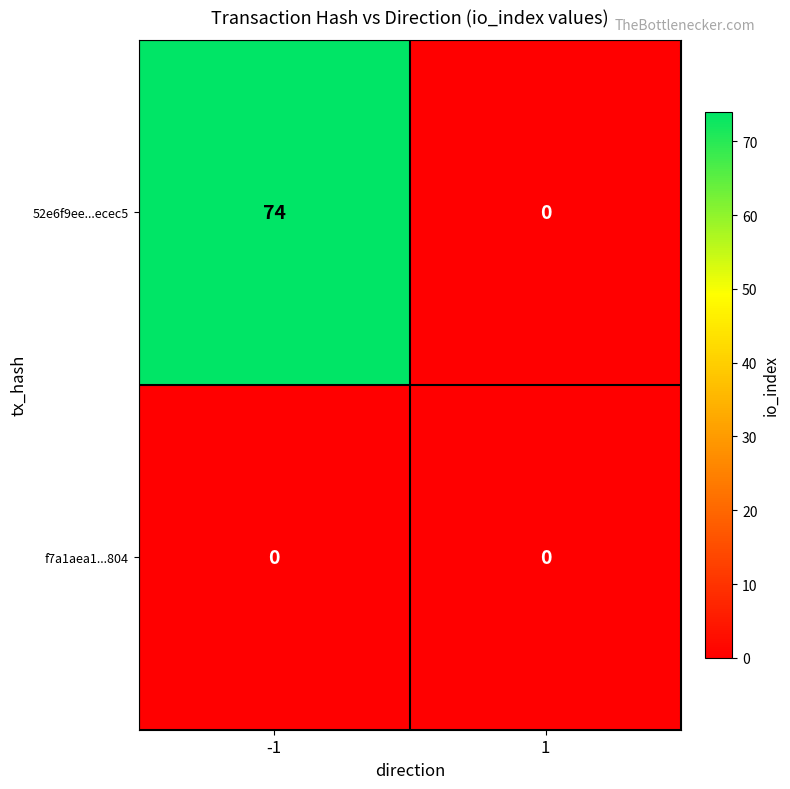

What is the greatest value displayed?

74